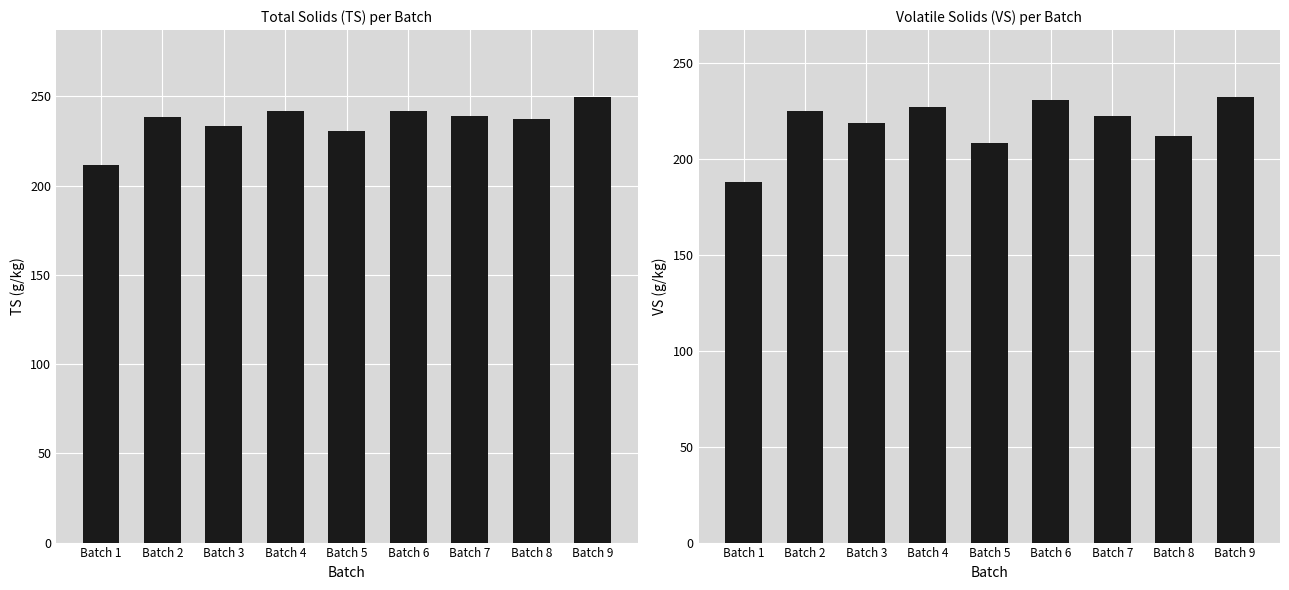

How many categories are shown in the chart?

9